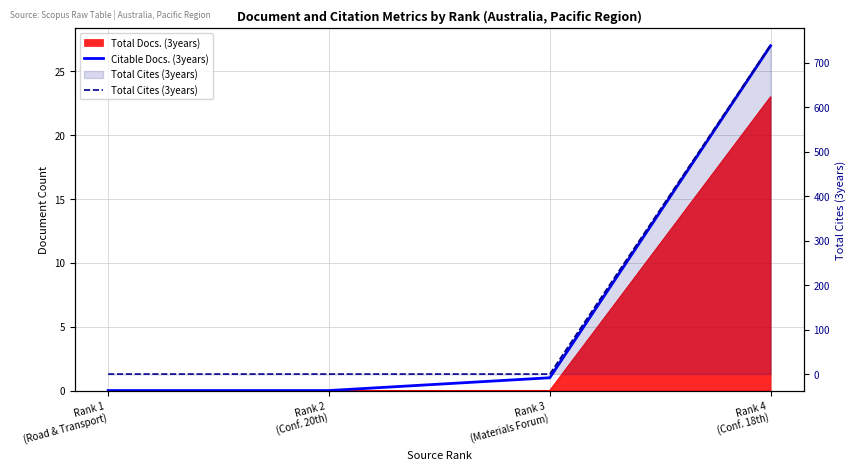

Is it true that Total Cites (3years) equals 515 at Rank 3
(Materials Forum)?

False